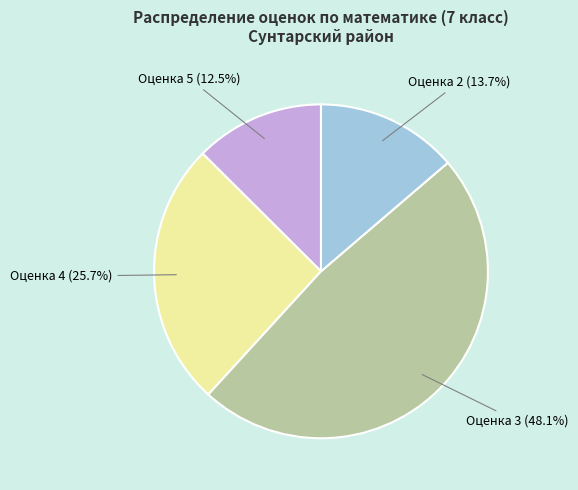

Does any single category account for the majority?

No